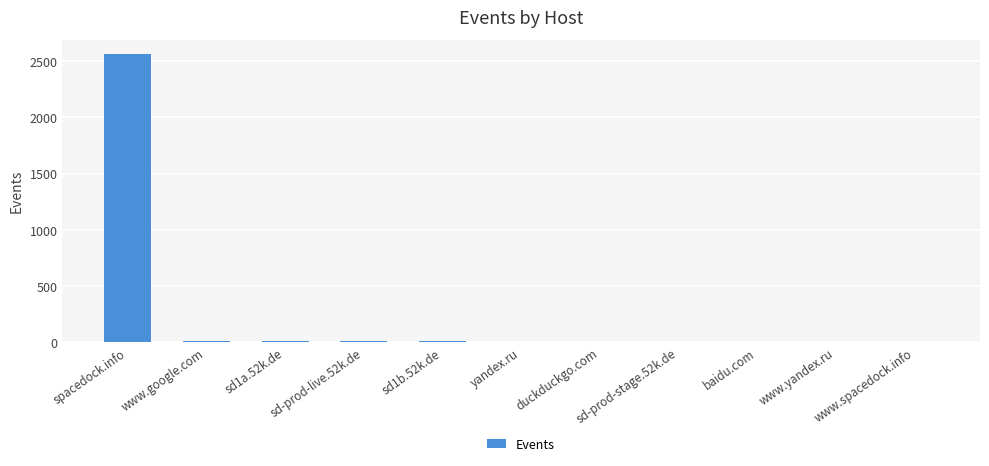

What is the maximum value shown in the chart?

2562